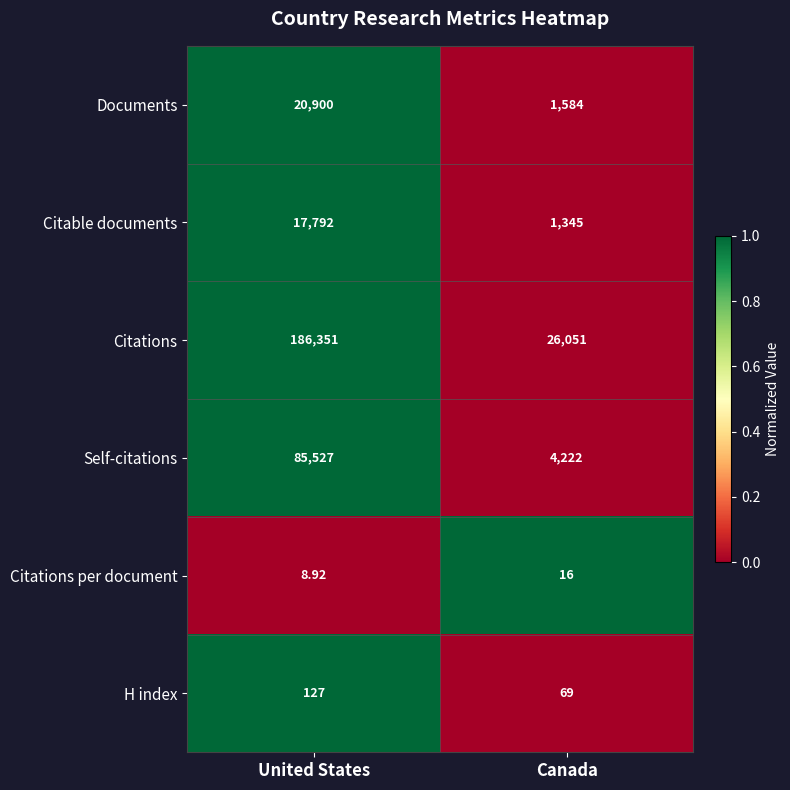

What is the difference between the highest and lowest values at United States?

186342.1